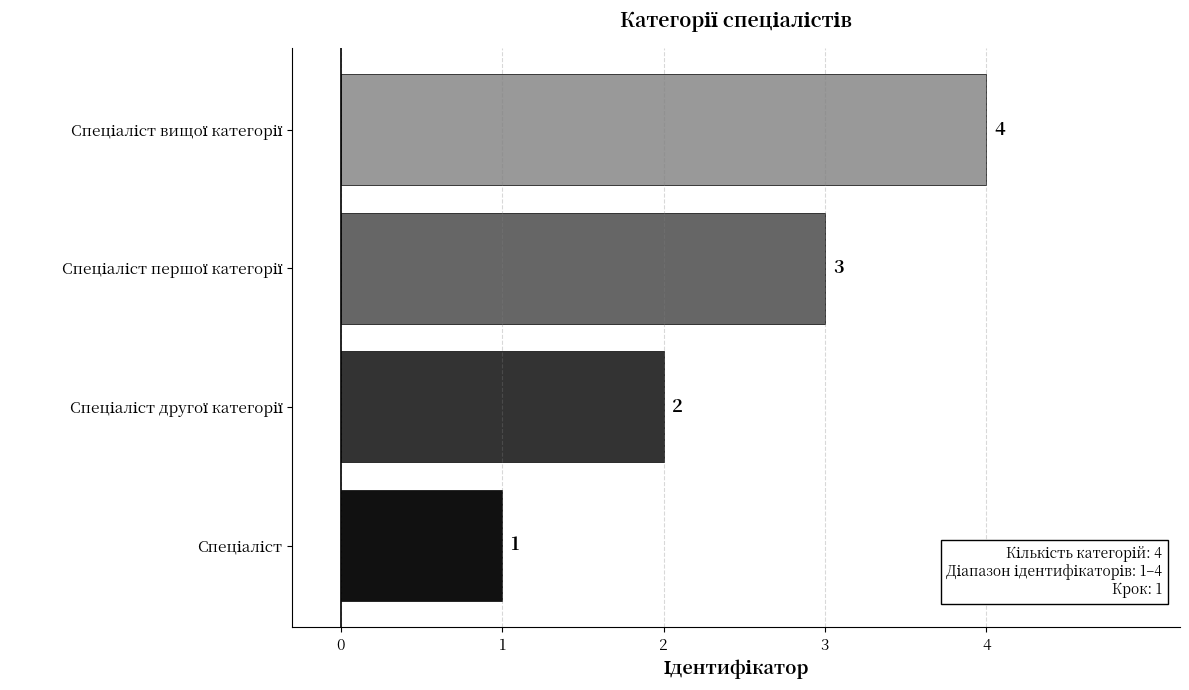

What is the sum of all values?

10